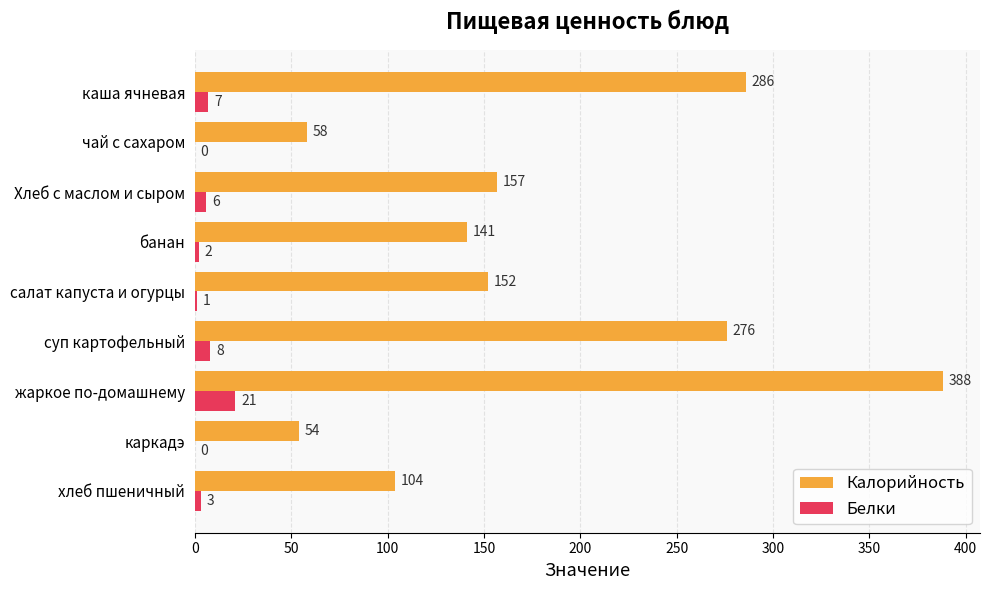

What is the sum of the Белки values at Хлеб с маслом и сыром and банан?

8